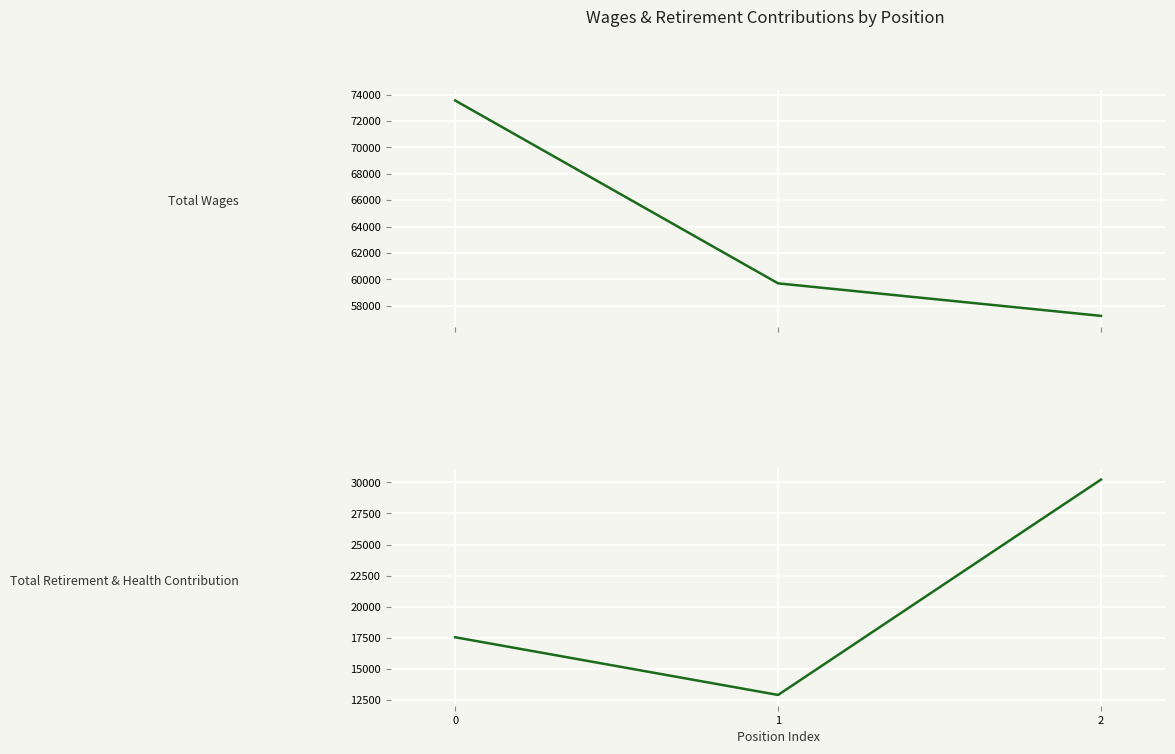

At 1, list the series in order from smallest to largest.

Total Retirement & Health Contribution, Total Wages